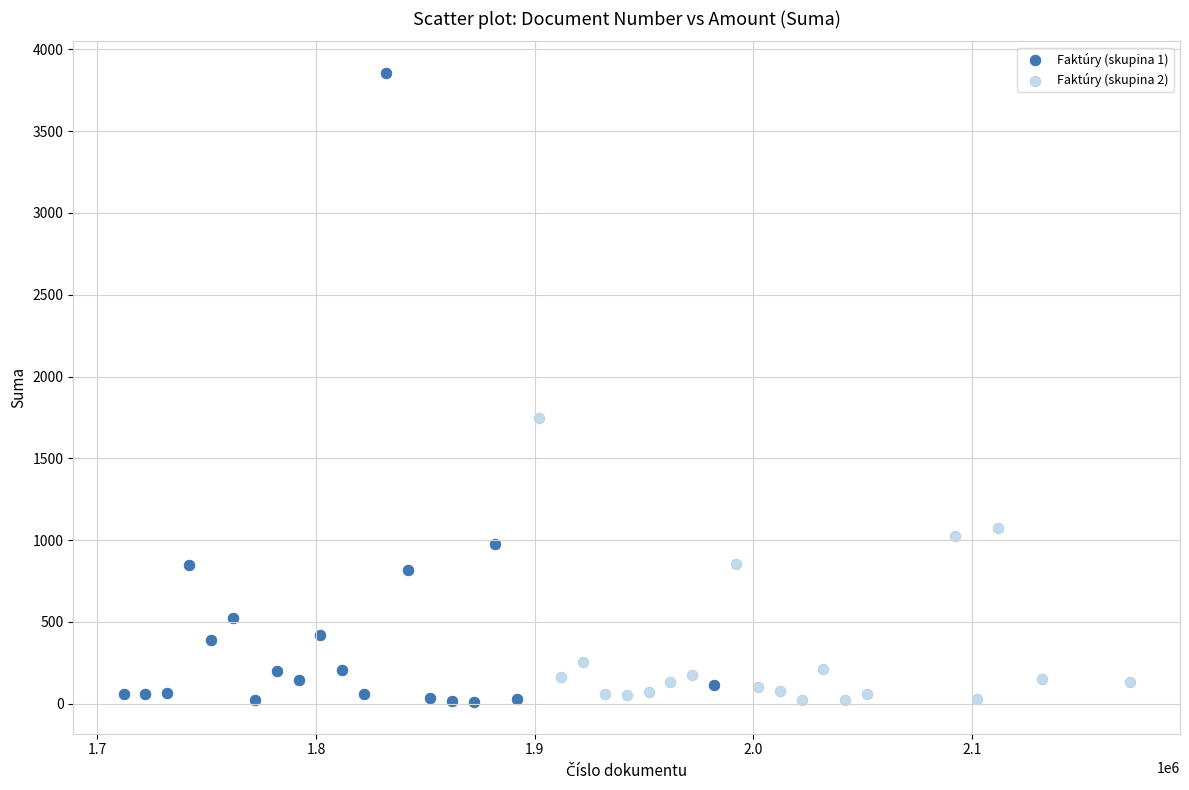

Which series has the largest Y range (max minus min)?

Faktúry (skupina 1)